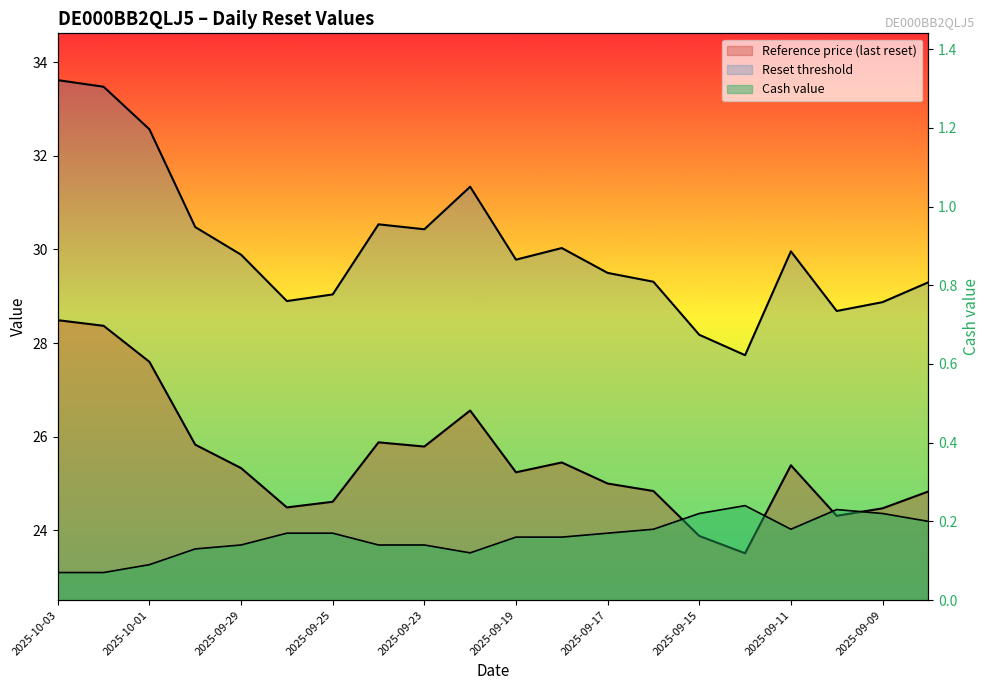

Reading right to left, list all the values displayed in this chart.

Reference price (last reset): 2025-09-08=24.8	2025-09-09=24.5	2025-09-10=24.3	2025-09-11=25.4	2025-09-12=23.5	2025-09-15=23.9	2025-09-16=24.8	2025-09-17=25.0	2025-09-18=25.4	2025-09-19=25.2	2025-09-22=26.6	2025-09-23=25.8	2025-09-24=25.9	2025-09-25=24.6	2025-09-26=24.5	2025-09-29=25.3	2025-09-30=25.8	2025-10-01=27.6	2025-10-02=28.4	2025-10-03=28.5
Reset threshold: 2025-09-08=29.3	2025-09-09=28.9	2025-09-10=28.7	2025-09-11=30.0	2025-09-12=27.7	2025-09-15=28.2	2025-09-16=29.3	2025-09-17=29.5	2025-09-18=30.0	2025-09-19=29.8	2025-09-22=31.3	2025-09-23=30.4	2025-09-24=30.5	2025-09-25=29.0	2025-09-26=28.9	2025-09-29=29.9	2025-09-30=30.5	2025-10-01=32.6	2025-10-02=33.5	2025-10-03=33.6
Cash value: 2025-09-08=0.2	2025-09-09=0.2	2025-09-10=0.2	2025-09-11=0.2	2025-09-12=0.2	2025-09-15=0.2	2025-09-16=0.2	2025-09-17=0.2	2025-09-18=0.2	2025-09-19=0.2	2025-09-22=0.1	2025-09-23=0.1	2025-09-24=0.1	2025-09-25=0.2	2025-09-26=0.2	2025-09-29=0.1	2025-09-30=0.1	2025-10-01=0.1	2025-10-02=0.1	2025-10-03=0.1